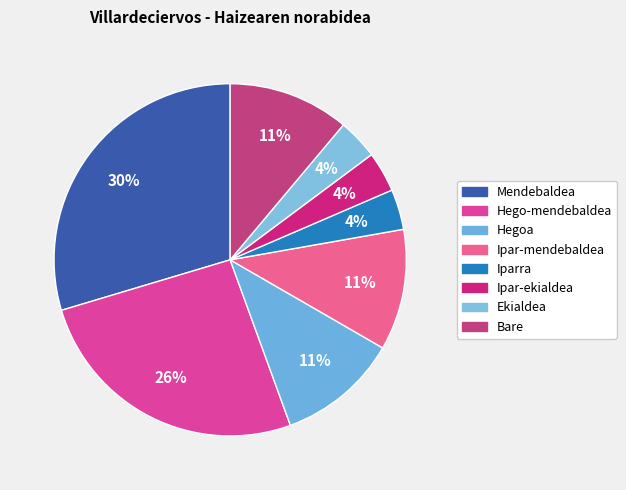

Approximately how many times larger is the value at Hego-mendebaldea compared to Mendebaldea?

0.9